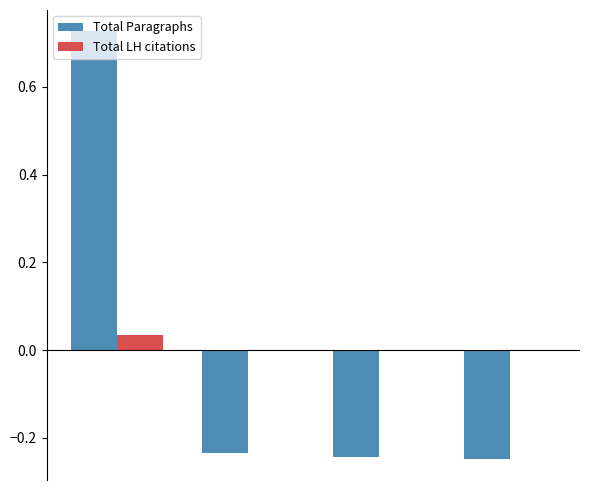

Rank the series by their average value, from lowest to highest.

Total Paragraphs, Total LH citations